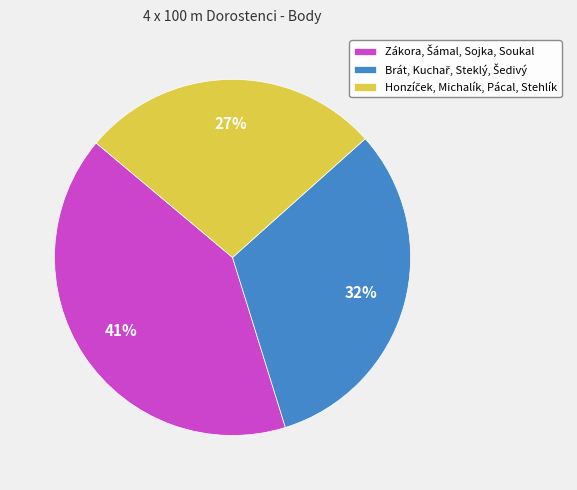

To the nearest percent, what is the average slice percentage?

33%